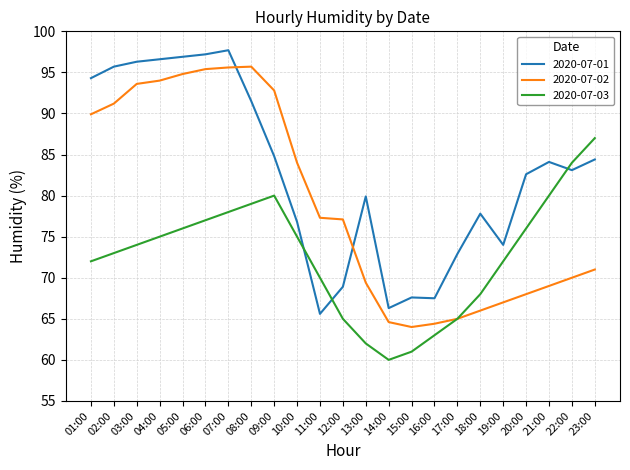

What position from the left is 03:00?

3